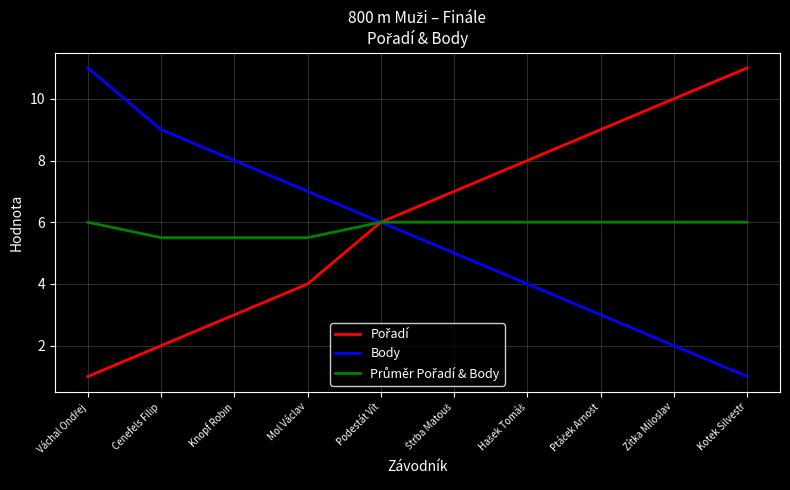

What is the spread (max minus min) of values at Zítka Miloslav?

8.0